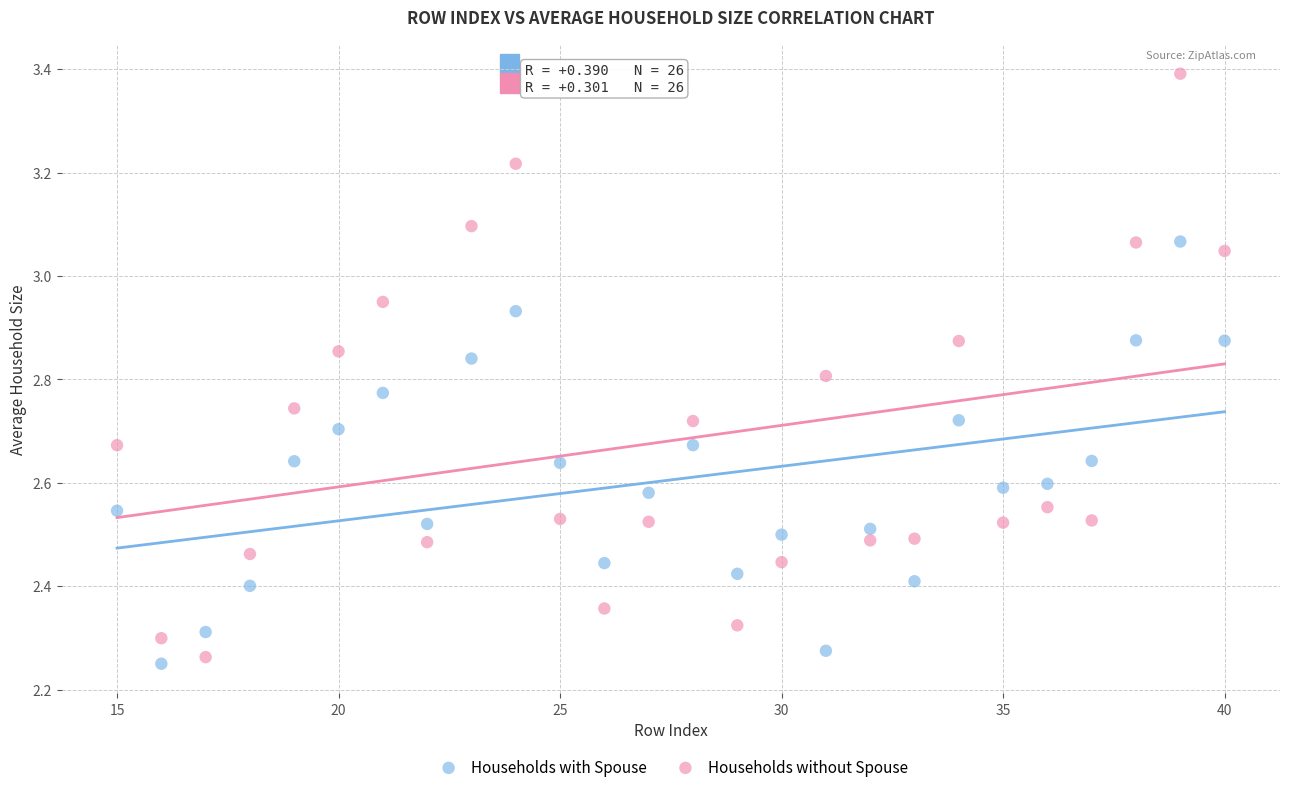

Which series reaches the minimum Y coordinate?

Households with Spouse